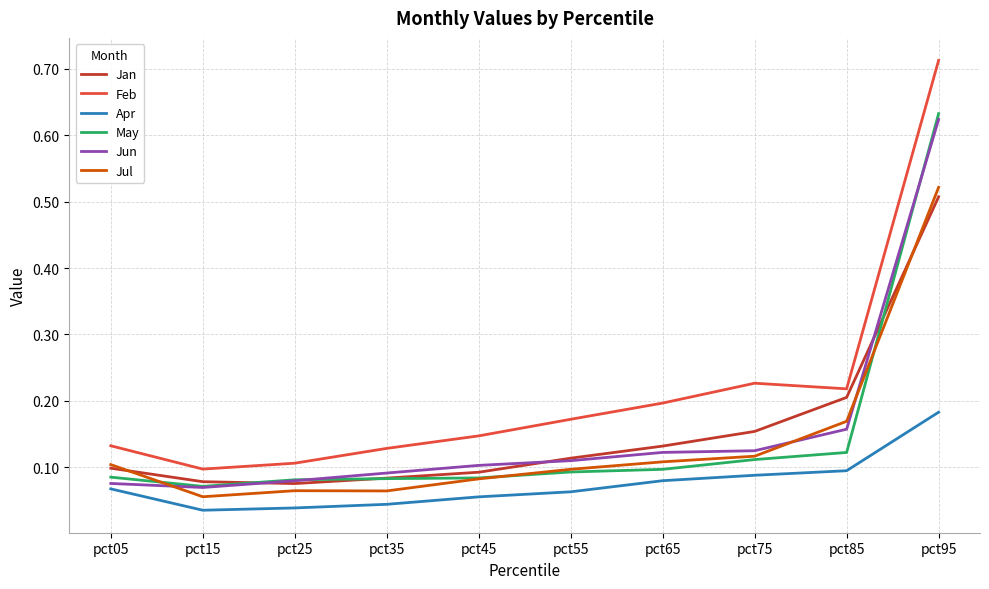

Between pct05 and pct95, which series saw the biggest shift?

Feb